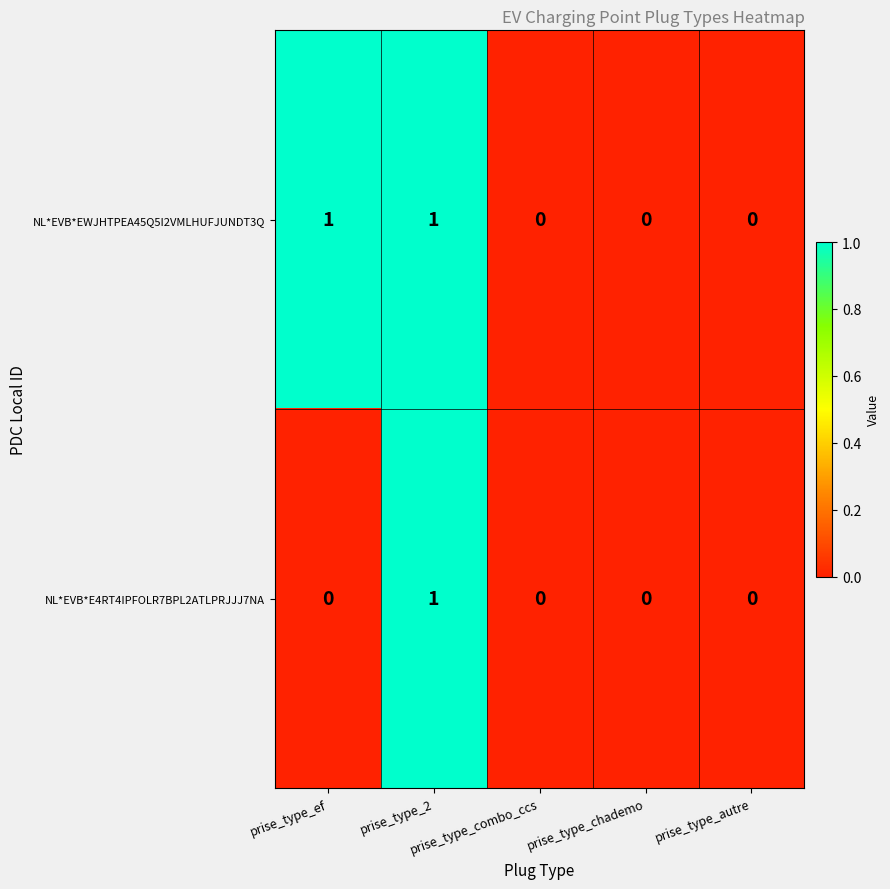

How many NL*EVB*E4RT4IPFOLR7BPL2ATLPRJJJ7NA values are between 0 and 1?

5